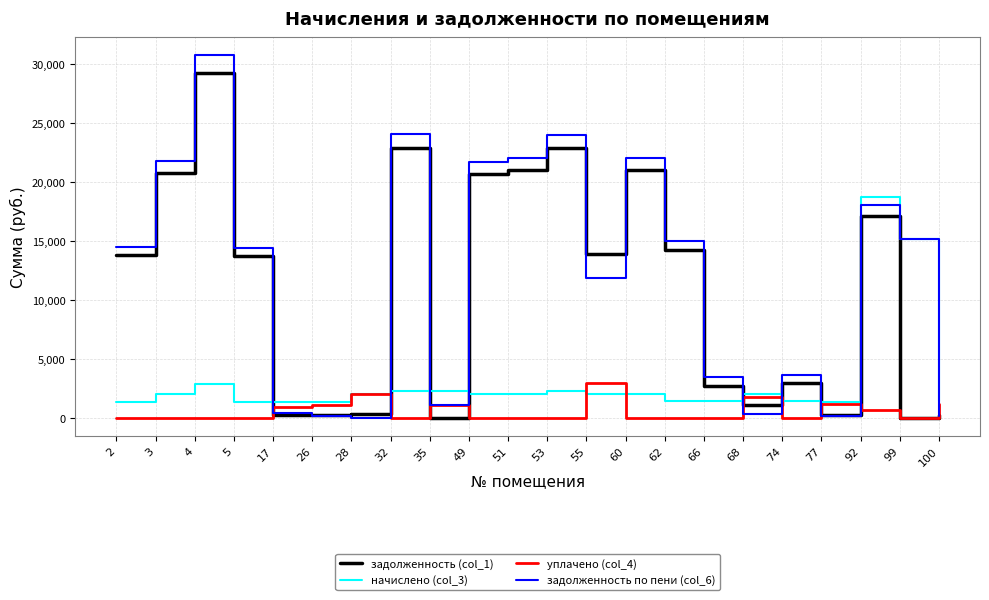

What is the difference between the maximum and second lowest values in the задолженность (col_1) series?

29280.6